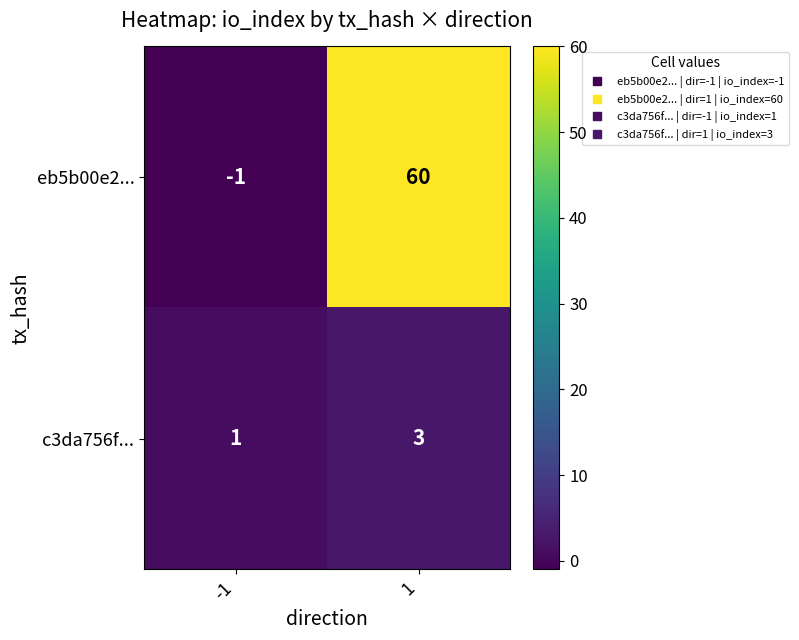

At how many categories does at least one series exceed 29?

1